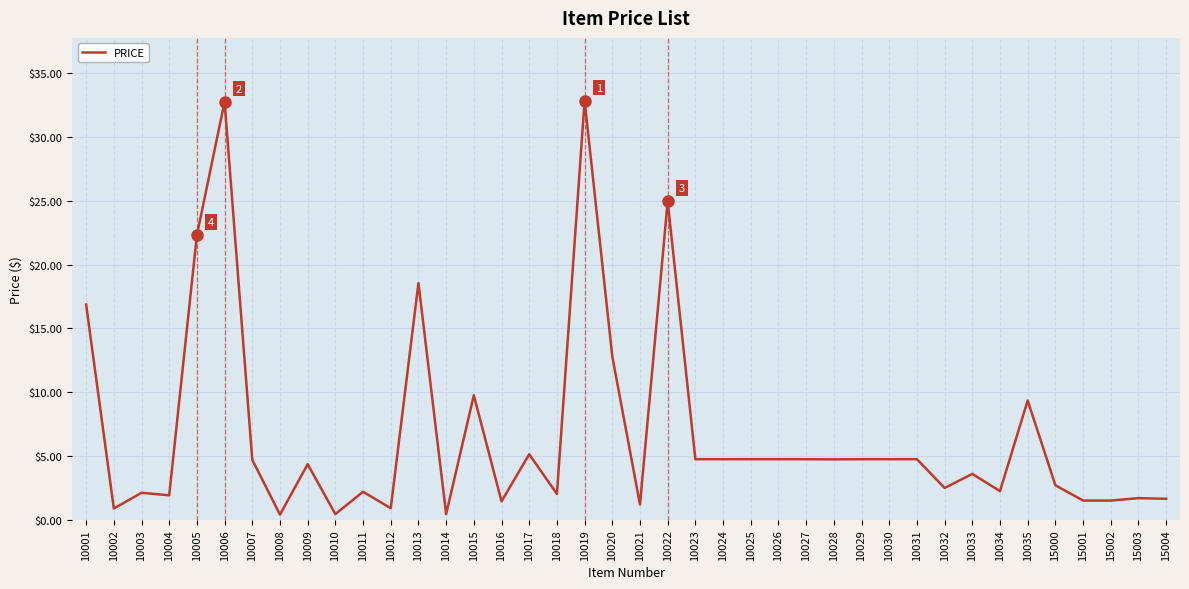

At which label is the value closest to 16?

10001